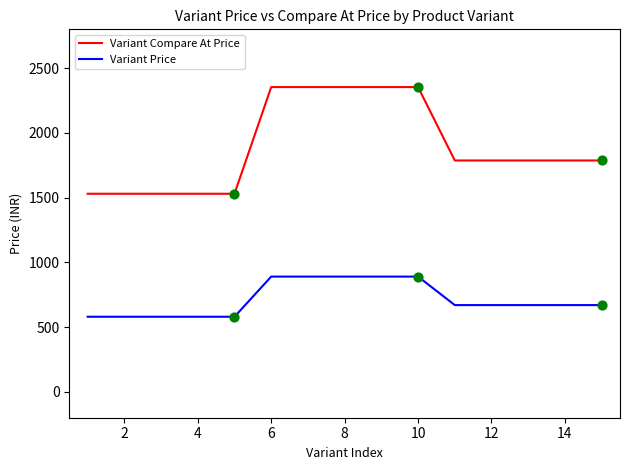

Which series has the largest total across all categories?

Variant Compare At Price